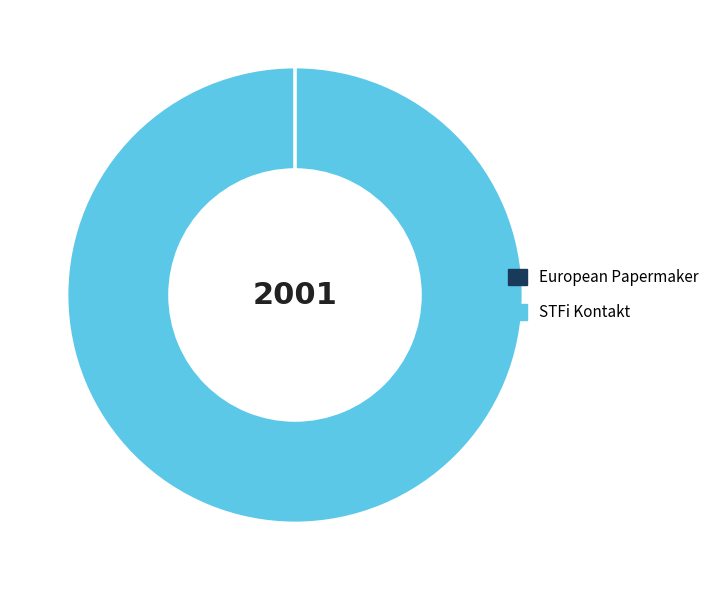

Which category has the biggest portion of the pie?

STFi Kontakt